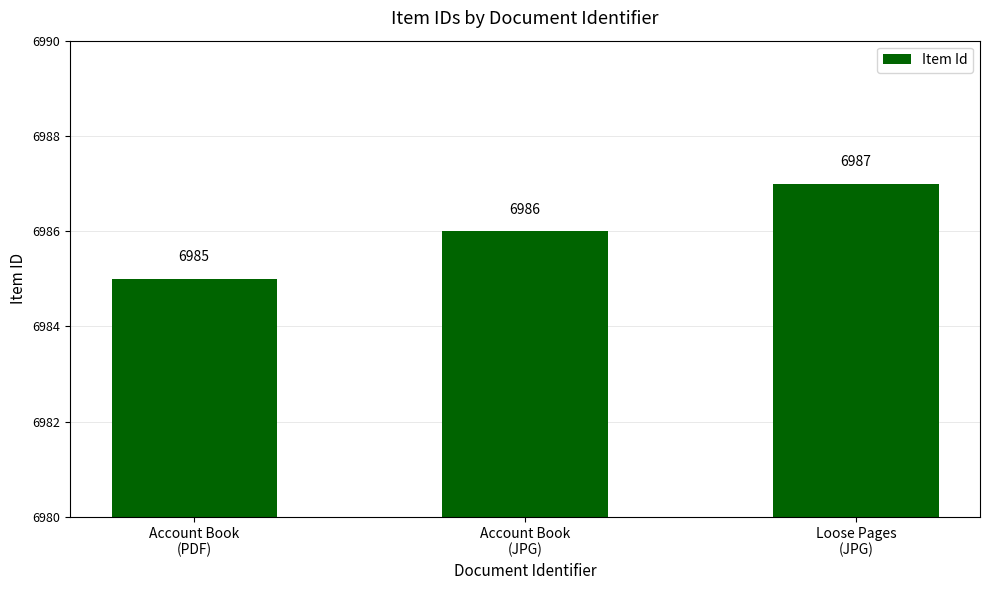

Reading left to right, list all the values displayed in this chart.

6985	6986	6987